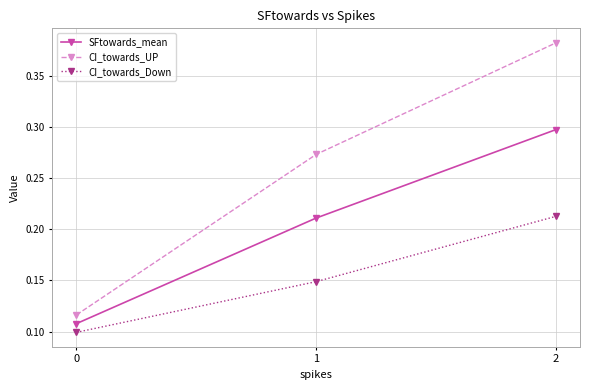

Is the value of CI_towards_UP at 2 greater than the value of SFtowards_mean at 2?

Yes